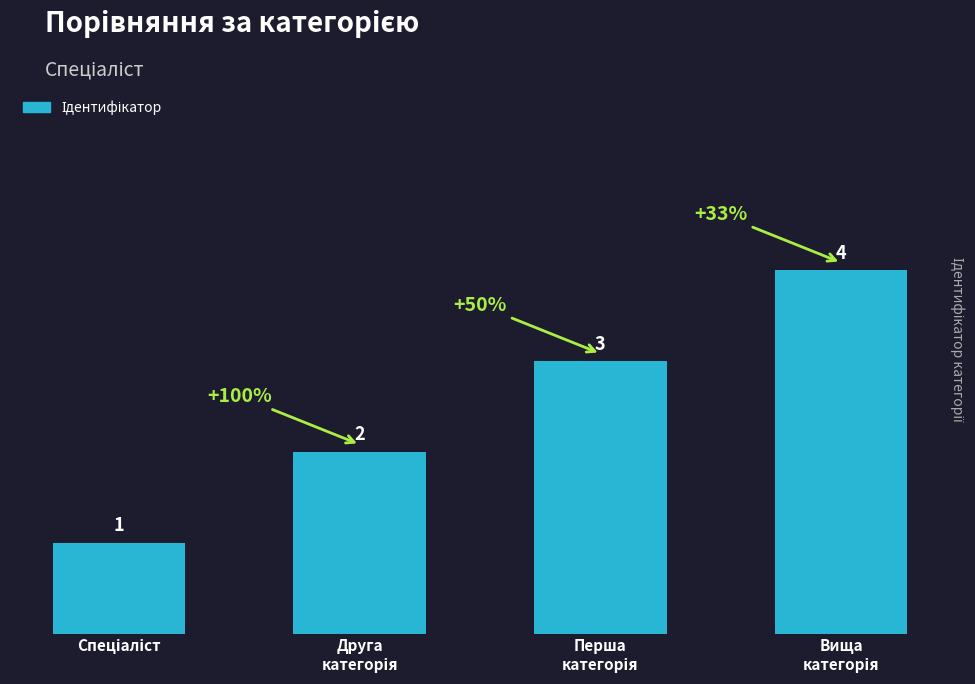

What is the value of the 4th bar from the left?

4